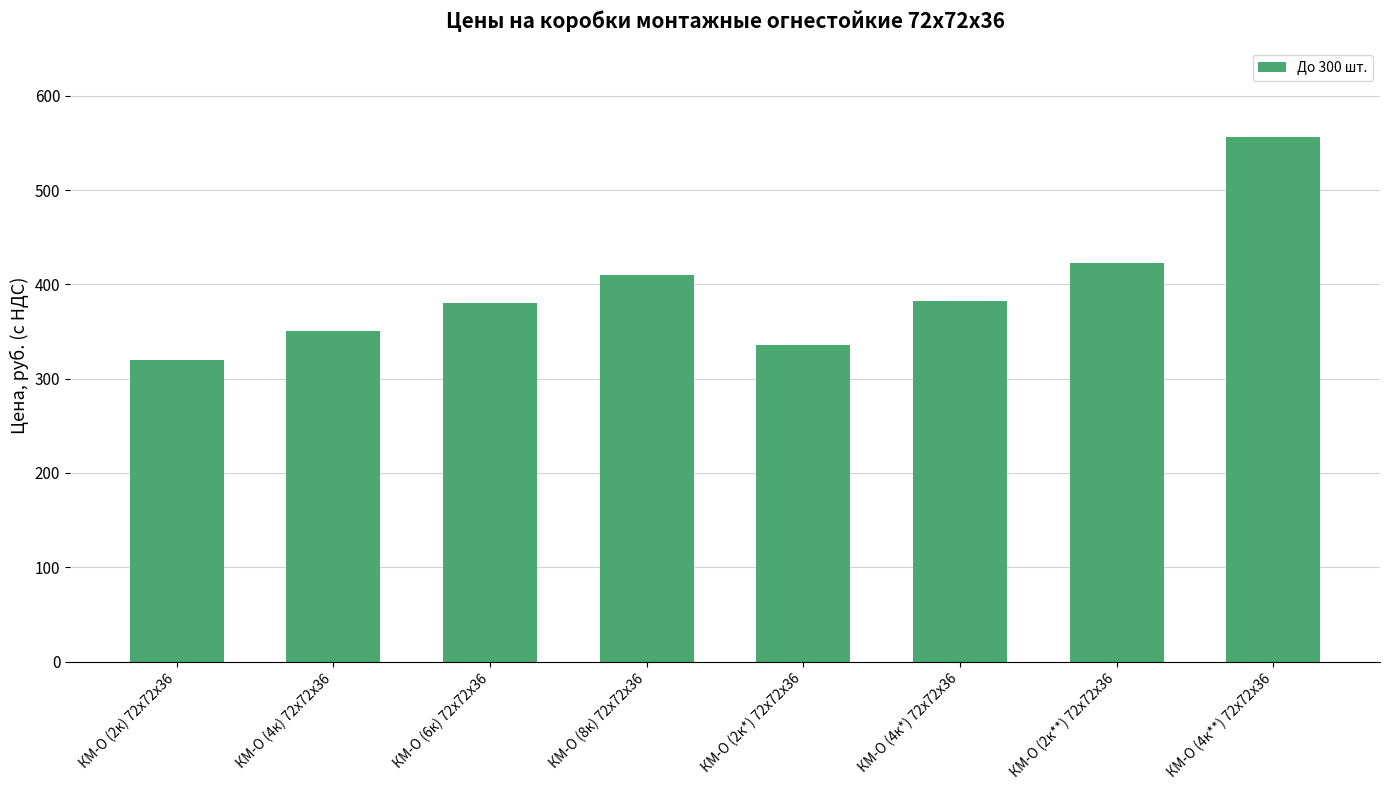

Are the bars grouped side by side (vs. stacked)?

No